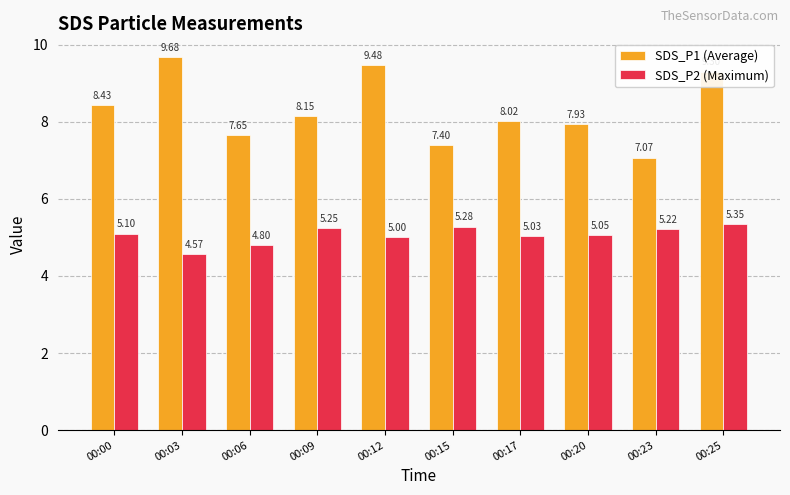

Is the value of SDS_P1 (Average) at 00:12 greater than the value of SDS_P2 (Maximum) at 00:23?

Yes